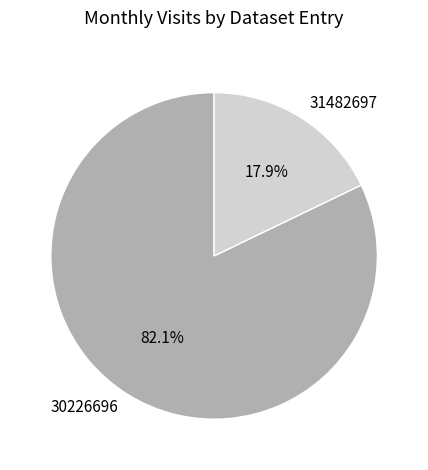

The 30226696 slice represents 89% of the pie. True or false?

False